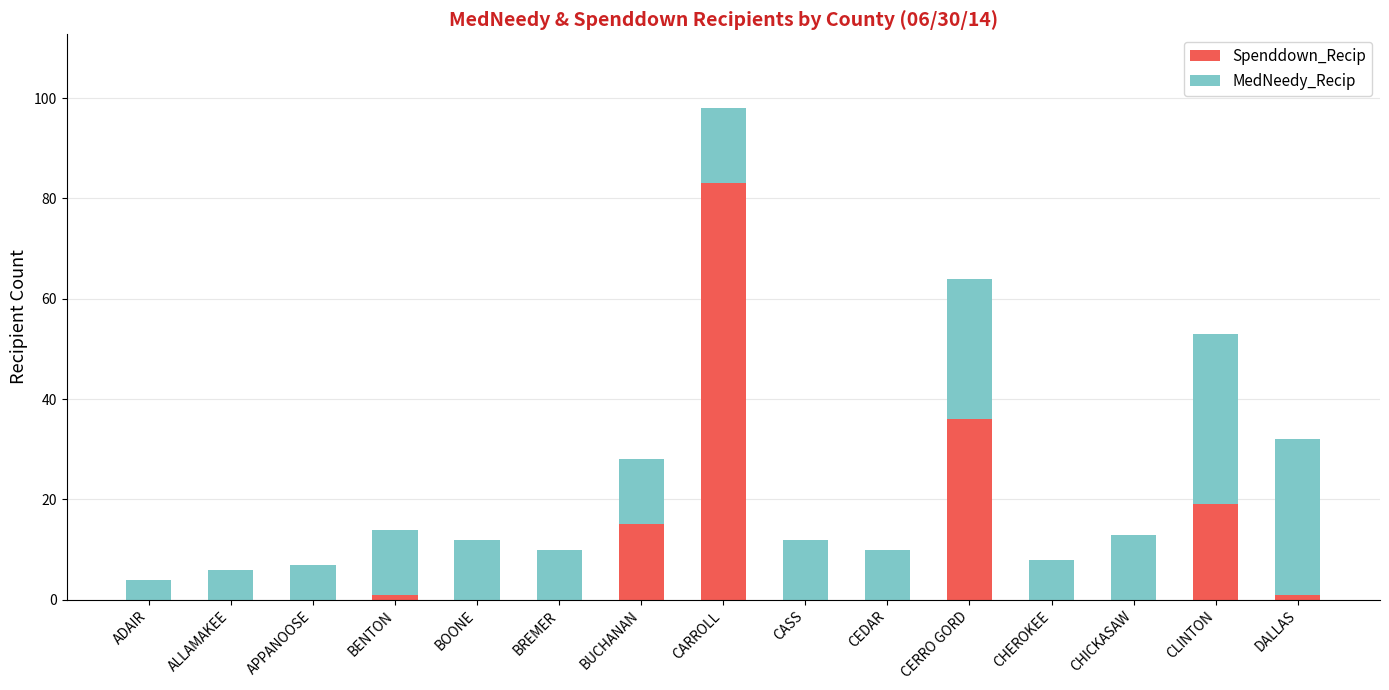

At which category is the sum across all series the highest?

CARROLL